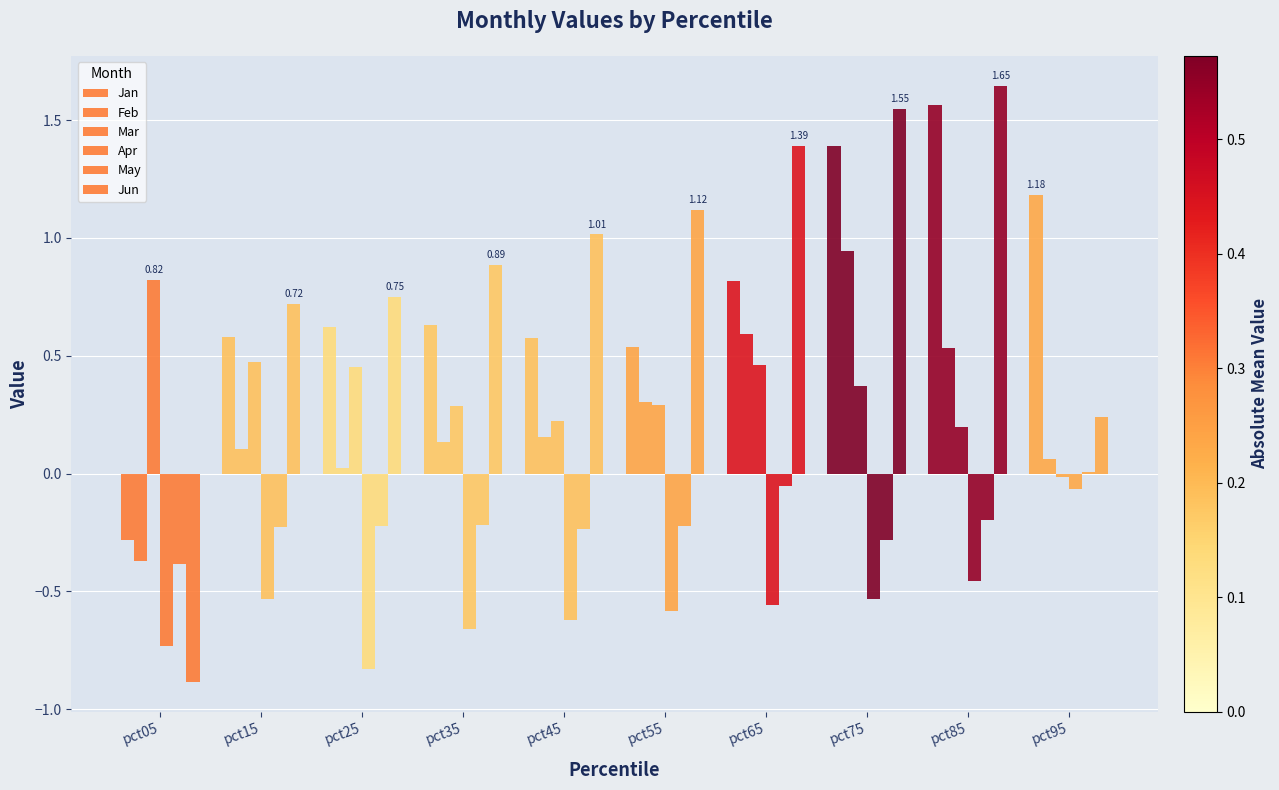

How many groups of bars are there?

10